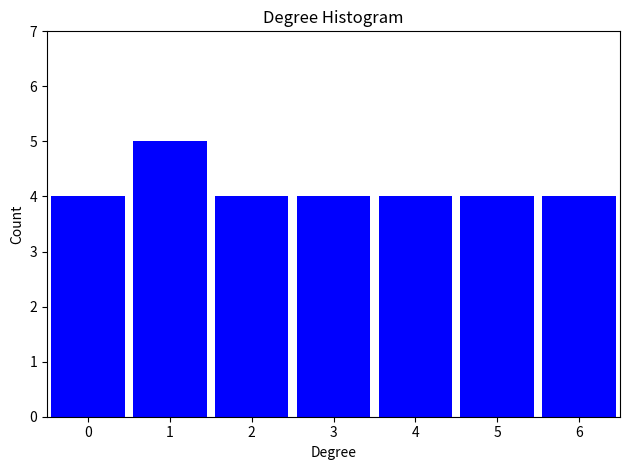

Reading left to right, transcribe all the data shown in this chart.

4	5	4	4	4	4	4